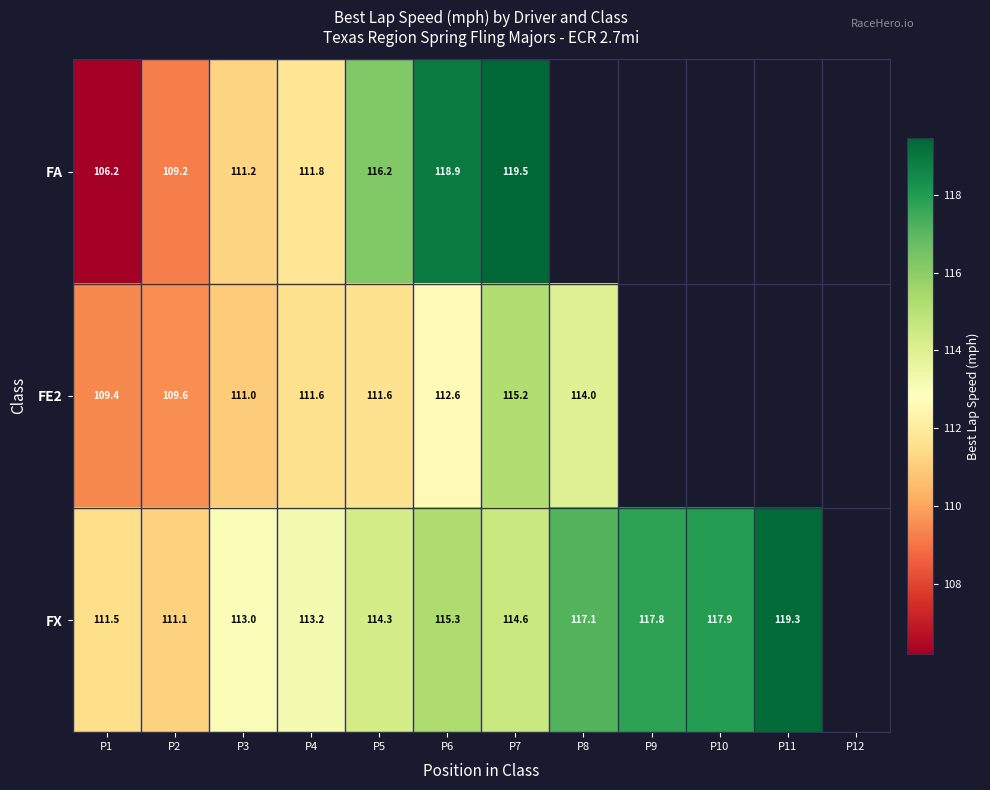

Count the number of data series in this chart.

3